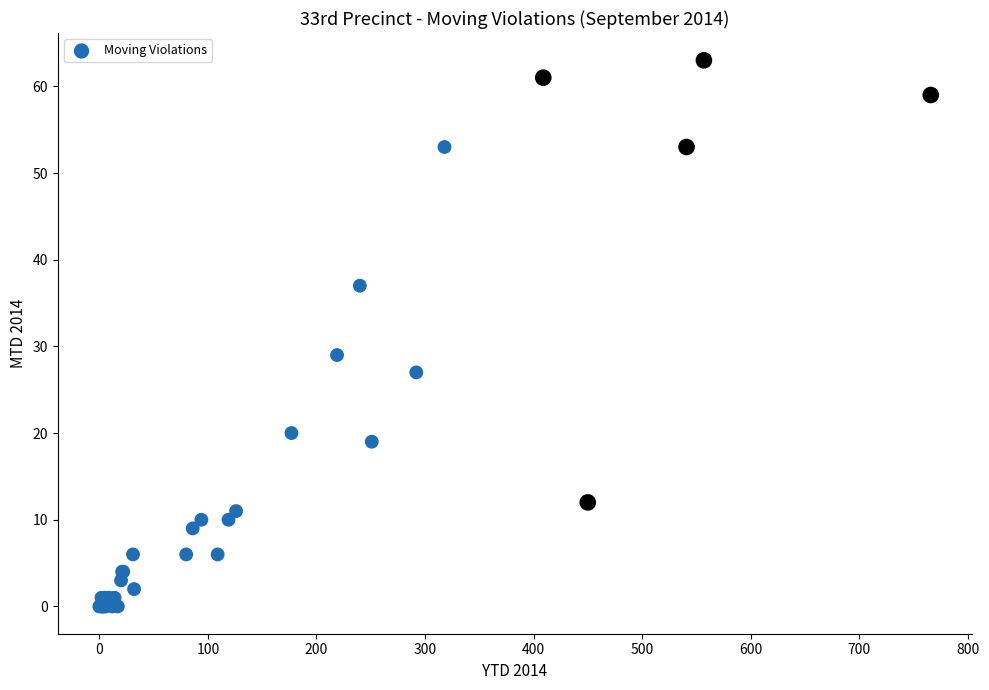

What Y value in the scatter plot is closest to 31?

29